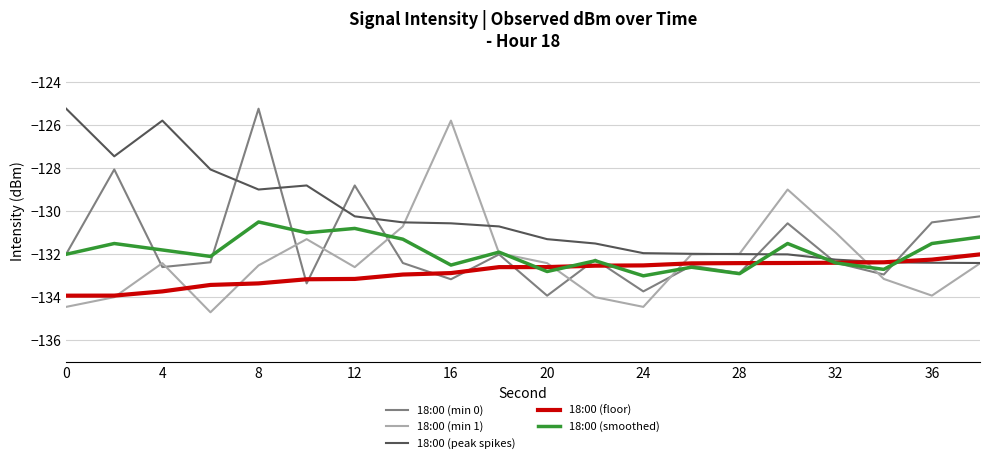

Which series has the largest total across all categories?

18:00 (peak spikes)